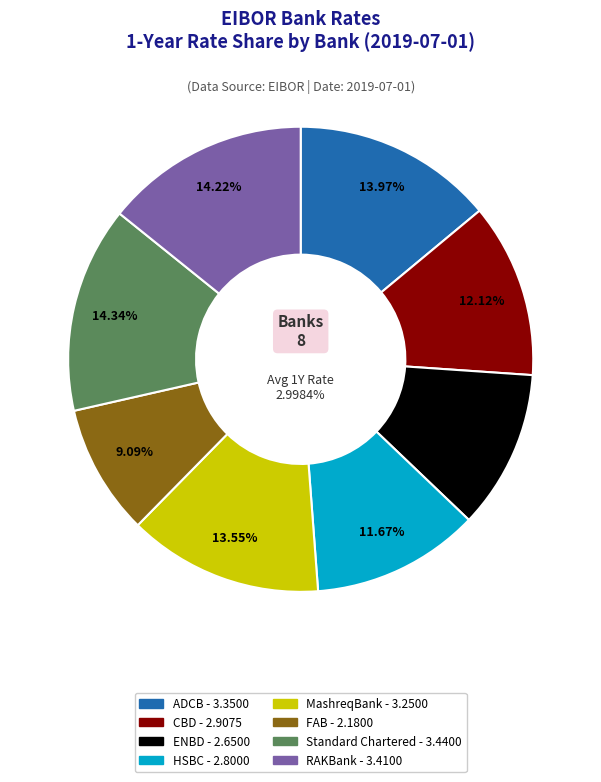

What is the total percentage of FAB and ADCB?

23.1%